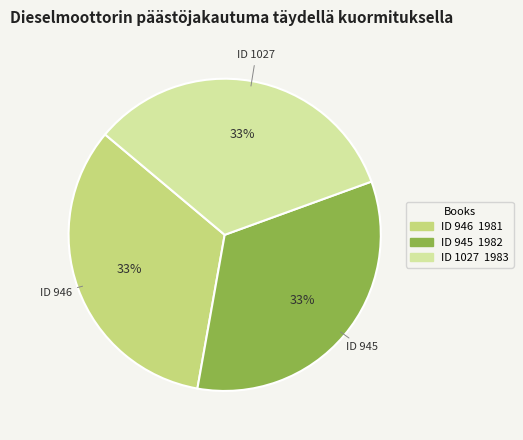

Does any single category account for the majority?

No